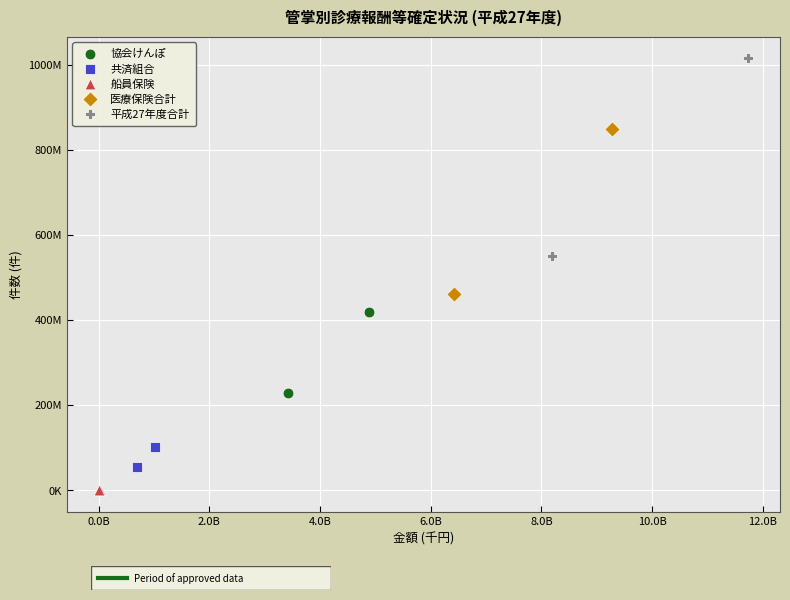

What are all the series names shown in the legend?

協会けんぽ, 共済組合, 船員保険, 医療保険合計, 平成27年度合計